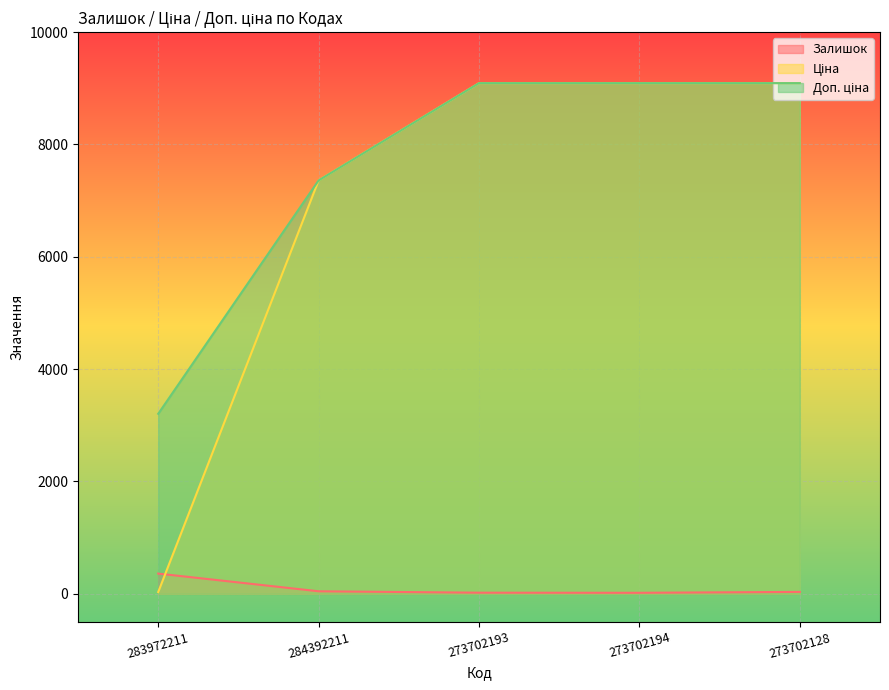

What is the label of the 4th point from the right?

284392211